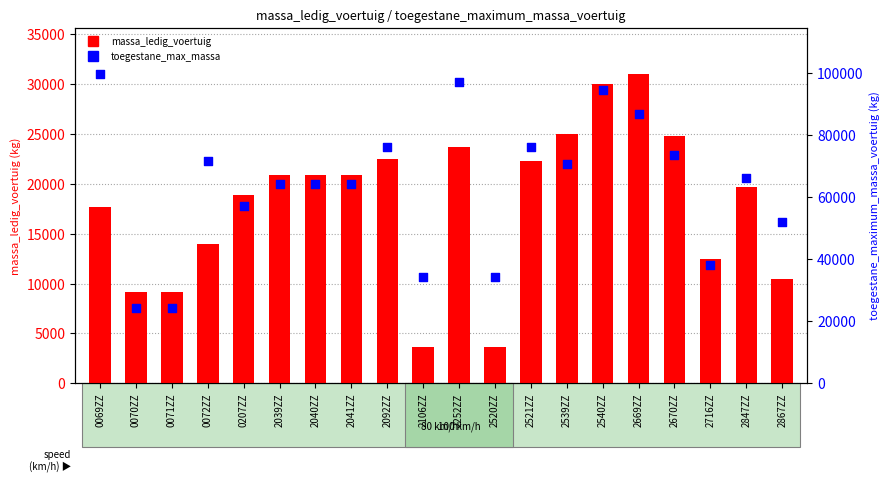

At which category is the sum across all series the highest?

2540ZZ